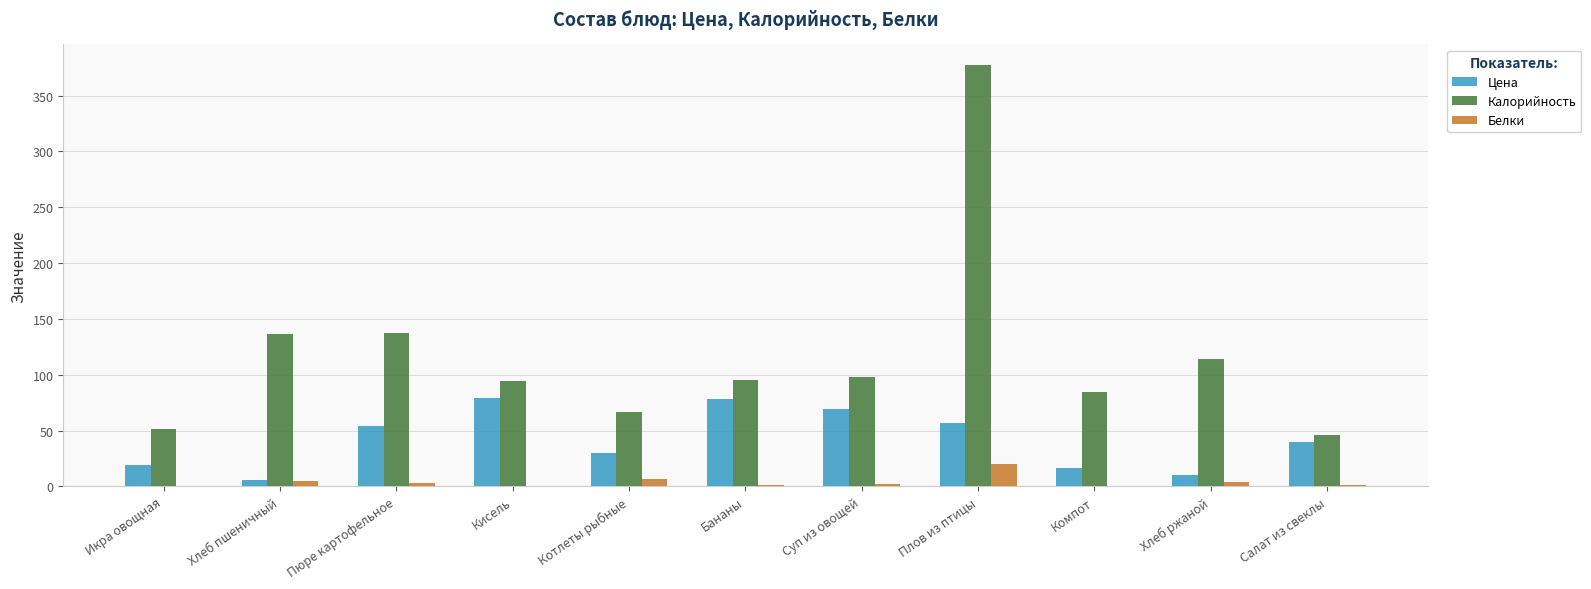

The value of Цена at Бананы is 78.5. True or false?

True